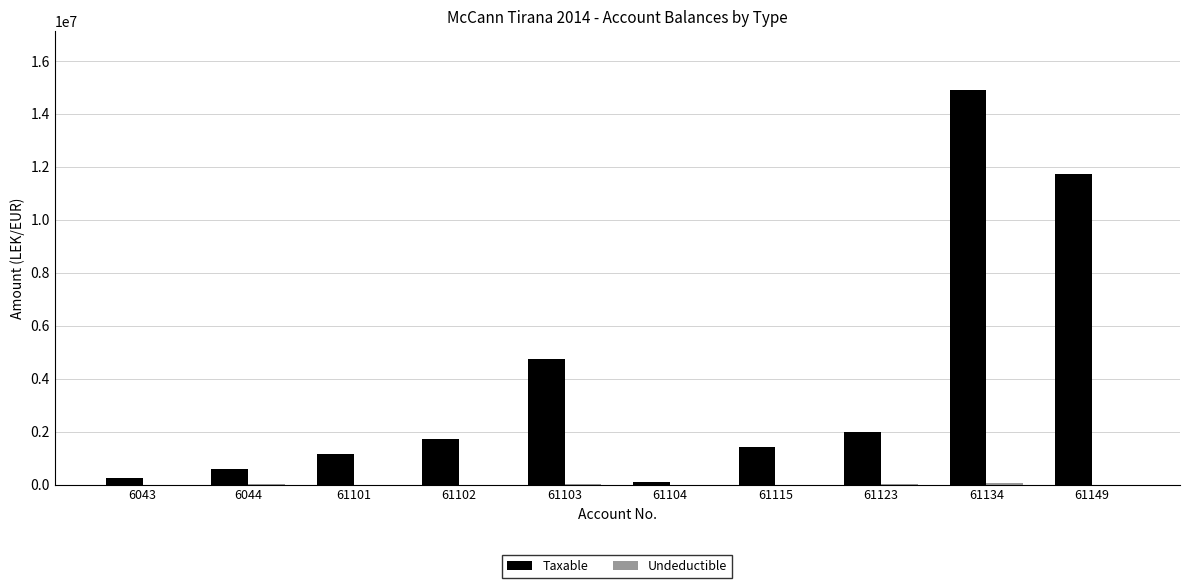

Which series changed the most between 61102 and 61134?

Taxable